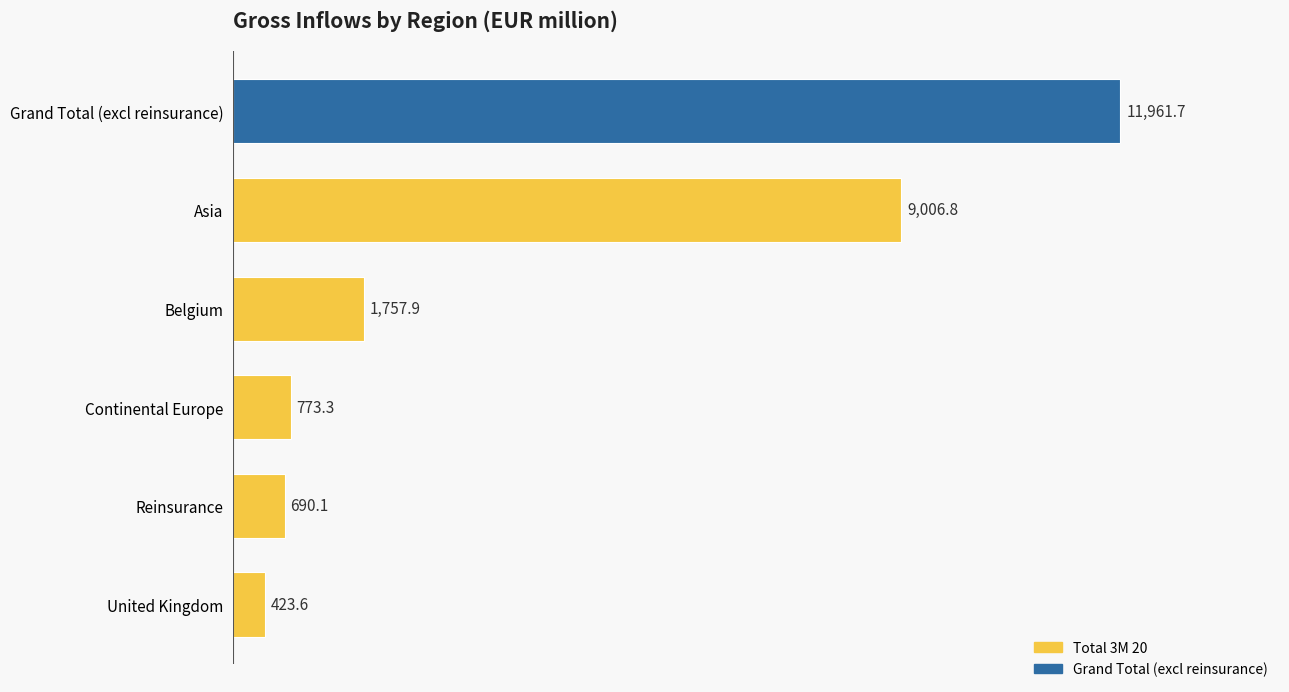

Between Belgium and United Kingdom, which is larger?

Belgium